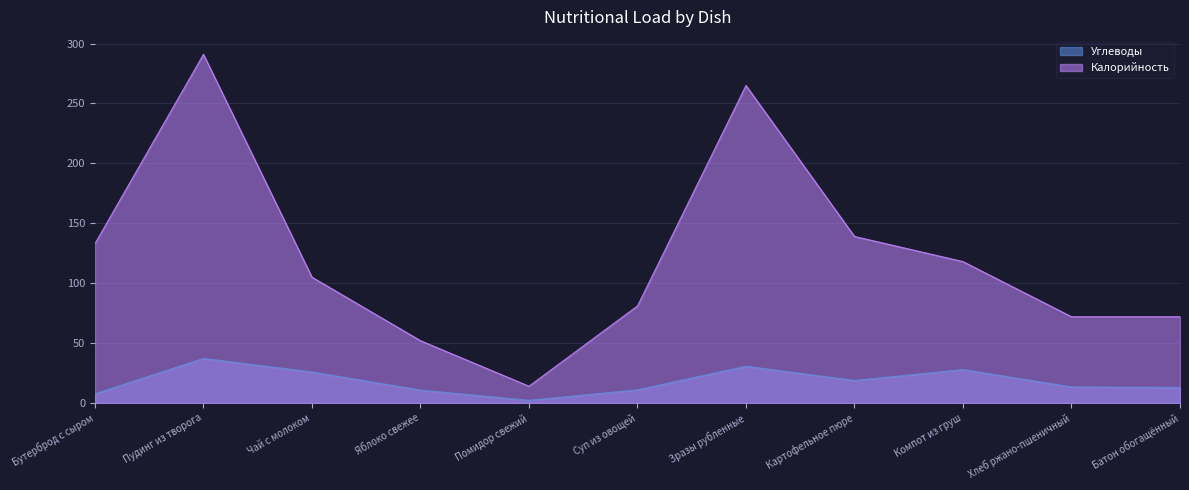

Rank the series at Картофельное пюре from highest to lowest value.

Калорийность, Углеводы